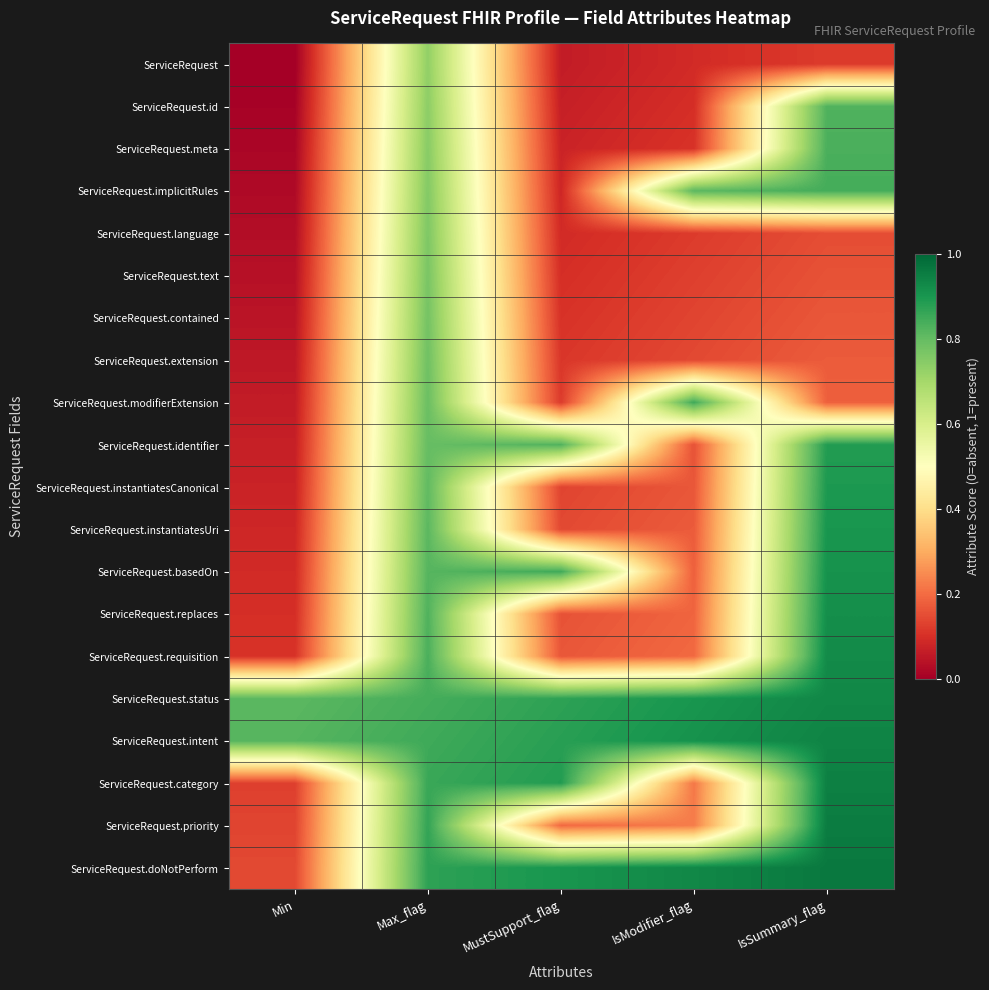

Reading left to right, extract all data points from this chart.

ServiceRequest: Min=0.0	Max_flag=0.7	MustSupport_flag=0.1	IsModifier_flag=0.1	IsSummary_flag=0.1
ServiceRequest.id: Min=0.0	Max_flag=0.7	MustSupport_flag=0.1	IsModifier_flag=0.1	IsSummary_flag=0.8
ServiceRequest.meta: Min=0.0	Max_flag=0.7	MustSupport_flag=0.1	IsModifier_flag=0.1	IsSummary_flag=0.8
ServiceRequest.implicitRules: Min=0.0	Max_flag=0.8	MustSupport_flag=0.1	IsModifier_flag=0.8	IsSummary_flag=0.8
ServiceRequest.language: Min=0.0	Max_flag=0.8	MustSupport_flag=0.1	IsModifier_flag=0.1	IsSummary_flag=0.1
ServiceRequest.text: Min=0.0	Max_flag=0.8	MustSupport_flag=0.1	IsModifier_flag=0.1	IsSummary_flag=0.2
ServiceRequest.contained: Min=0.0	Max_flag=0.8	MustSupport_flag=0.1	IsModifier_flag=0.1	IsSummary_flag=0.2
ServiceRequest.extension: Min=0.1	Max_flag=0.8	MustSupport_flag=0.1	IsModifier_flag=0.1	IsSummary_flag=0.2
ServiceRequest.modifierExtension: Min=0.1	Max_flag=0.8	MustSupport_flag=0.1	IsModifier_flag=0.8	IsSummary_flag=0.2
ServiceRequest.identifier: Min=0.1	Max_flag=0.8	MustSupport_flag=0.8	IsModifier_flag=0.2	IsSummary_flag=0.9
ServiceRequest.instantiatesCanonical: Min=0.1	Max_flag=0.8	MustSupport_flag=0.1	IsModifier_flag=0.2	IsSummary_flag=0.9
ServiceRequest.instantiatesUri: Min=0.1	Max_flag=0.8	MustSupport_flag=0.1	IsModifier_flag=0.2	IsSummary_flag=0.9
ServiceRequest.basedOn: Min=0.1	Max_flag=0.8	MustSupport_flag=0.8	IsModifier_flag=0.2	IsSummary_flag=0.9
ServiceRequest.replaces: Min=0.1	Max_flag=0.8	MustSupport_flag=0.2	IsModifier_flag=0.2	IsSummary_flag=0.9
ServiceRequest.requisition: Min=0.1	Max_flag=0.8	MustSupport_flag=0.2	IsModifier_flag=0.2	IsSummary_flag=0.9
ServiceRequest.status: Min=0.8	Max_flag=0.8	MustSupport_flag=0.9	IsModifier_flag=0.9	IsSummary_flag=0.9
ServiceRequest.intent: Min=0.8	Max_flag=0.8	MustSupport_flag=0.9	IsModifier_flag=0.9	IsSummary_flag=0.9
ServiceRequest.category: Min=0.1	Max_flag=0.9	MustSupport_flag=0.9	IsModifier_flag=0.2	IsSummary_flag=0.9
ServiceRequest.priority: Min=0.1	Max_flag=0.9	MustSupport_flag=0.2	IsModifier_flag=0.2	IsSummary_flag=1.0
ServiceRequest.doNotPerform: Min=0.1	Max_flag=0.9	MustSupport_flag=0.9	IsModifier_flag=0.9	IsSummary_flag=1.0